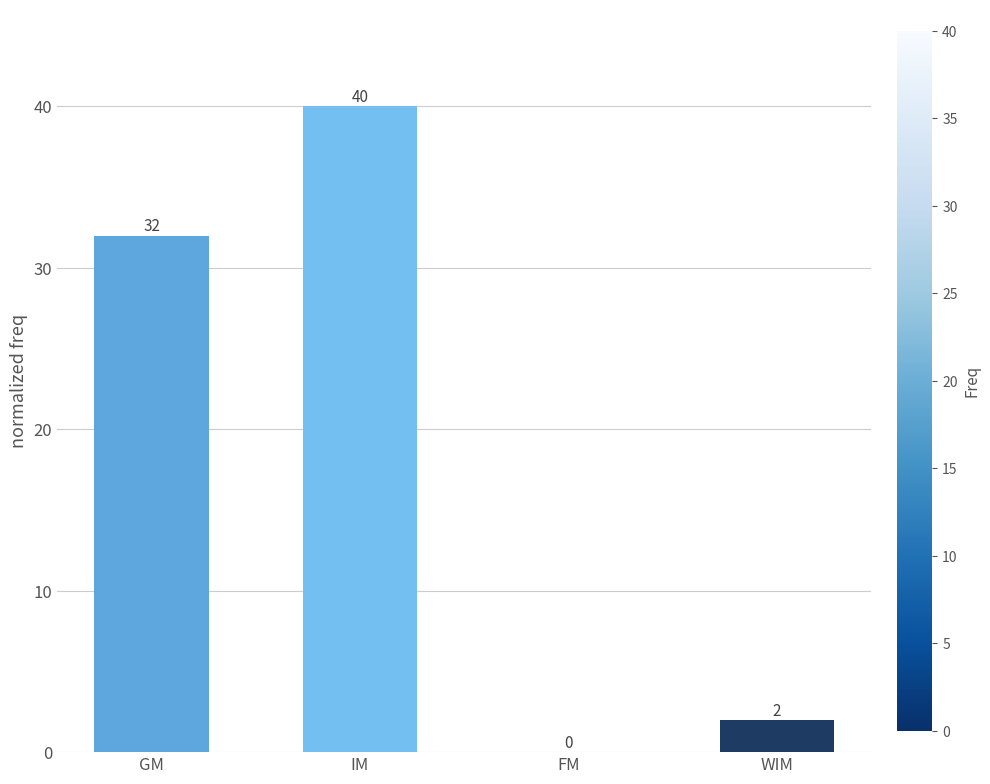

Count the number of data series in this chart.

1